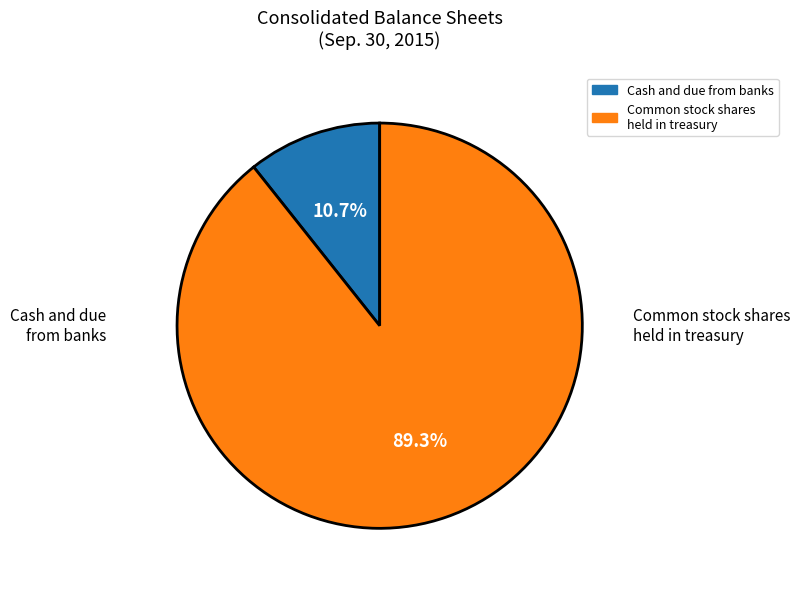

Is there any slice that represents more than half of the pie?

Yes